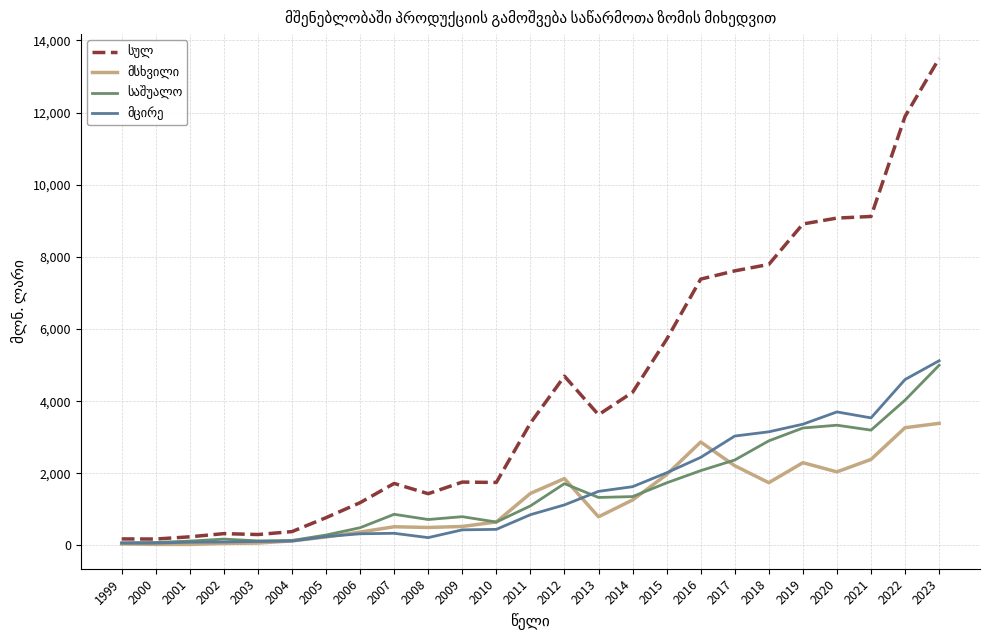

What is the greatest value displayed?

13499.7